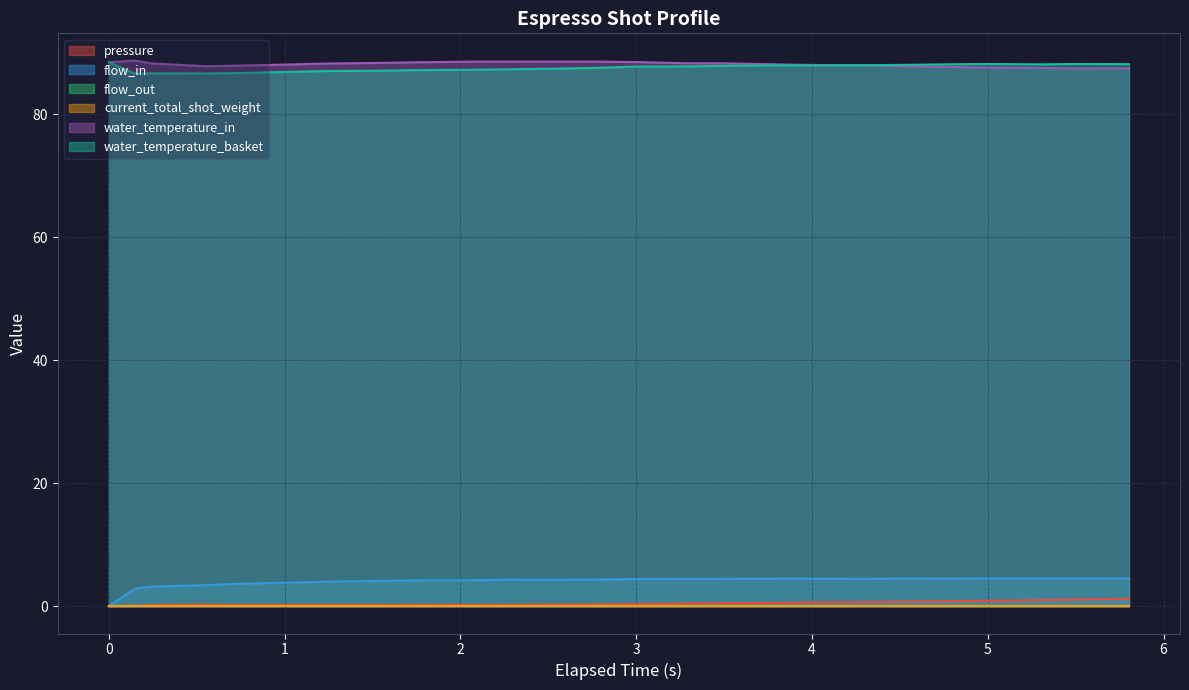

The value of flow_in at 0 is -2.1. True or false?

False